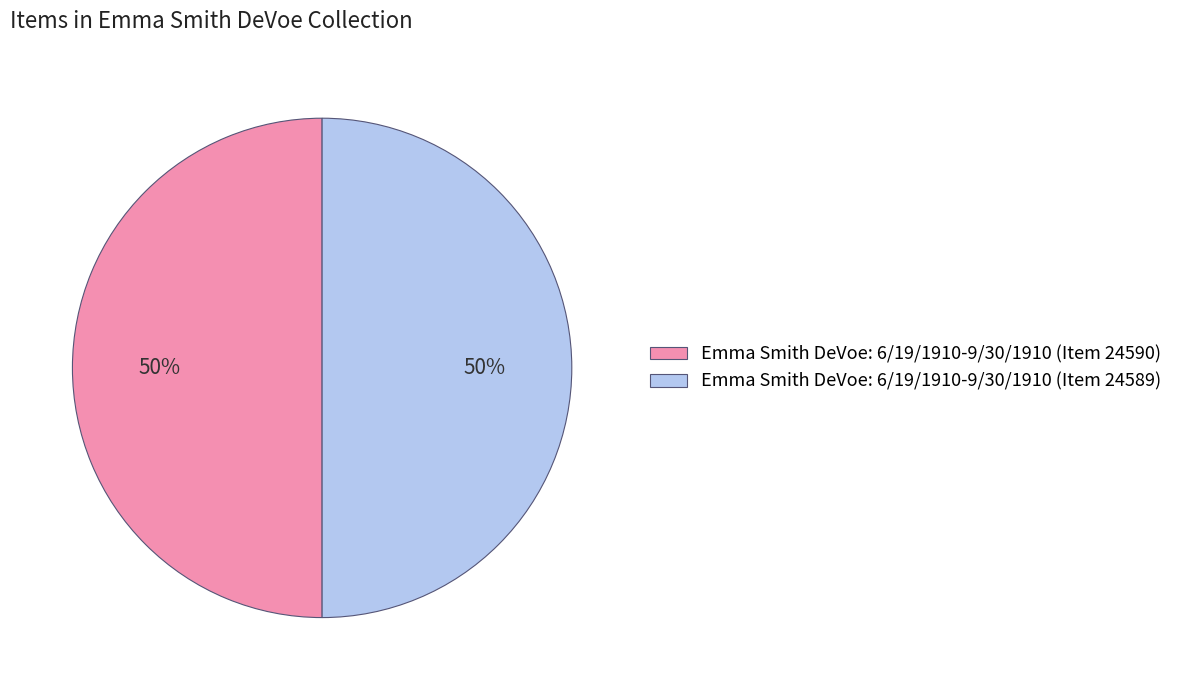

What percentage is the Emma Smith DeVoe: 6/19/1910-9/30/1910 (Item 24590) slice, to the nearest percent?

50%